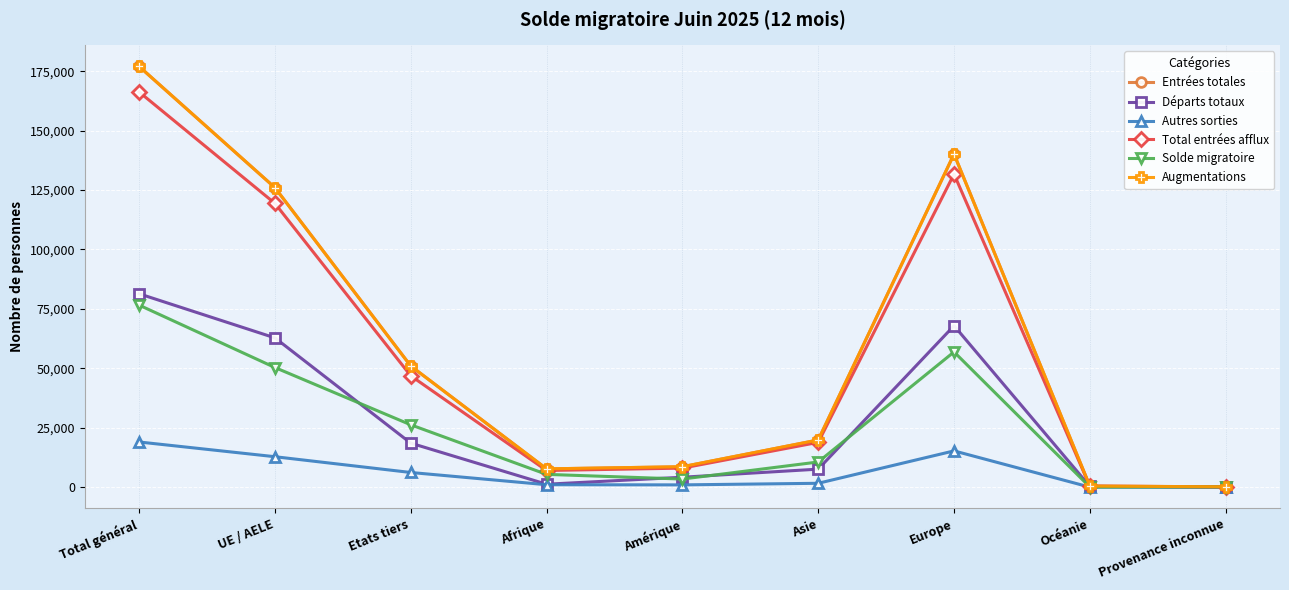

Which series has the largest total across all categories?

Entrées totales